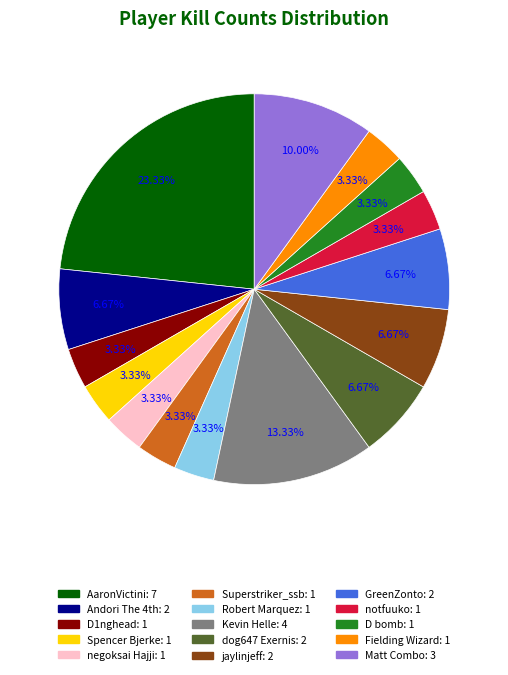

How many segments does this pie chart have?

15